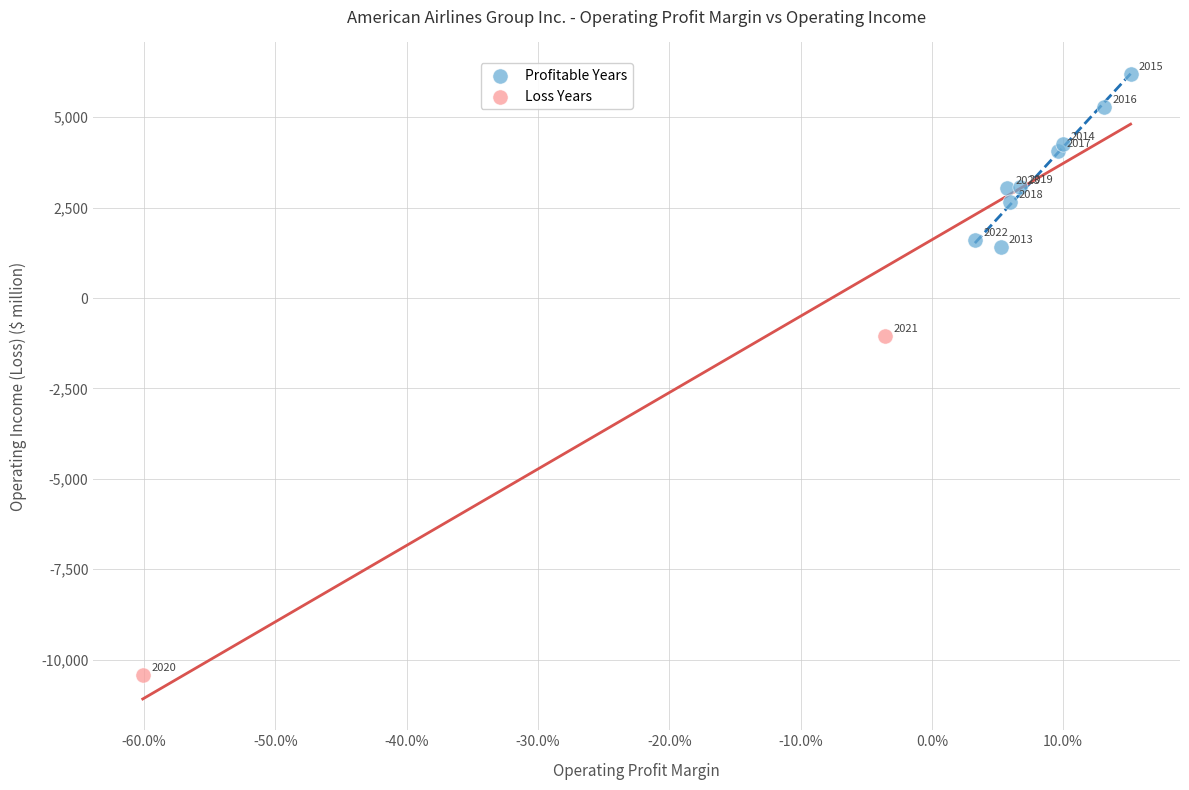

What are all the series names shown in the legend?

Profitable Years, Loss Years